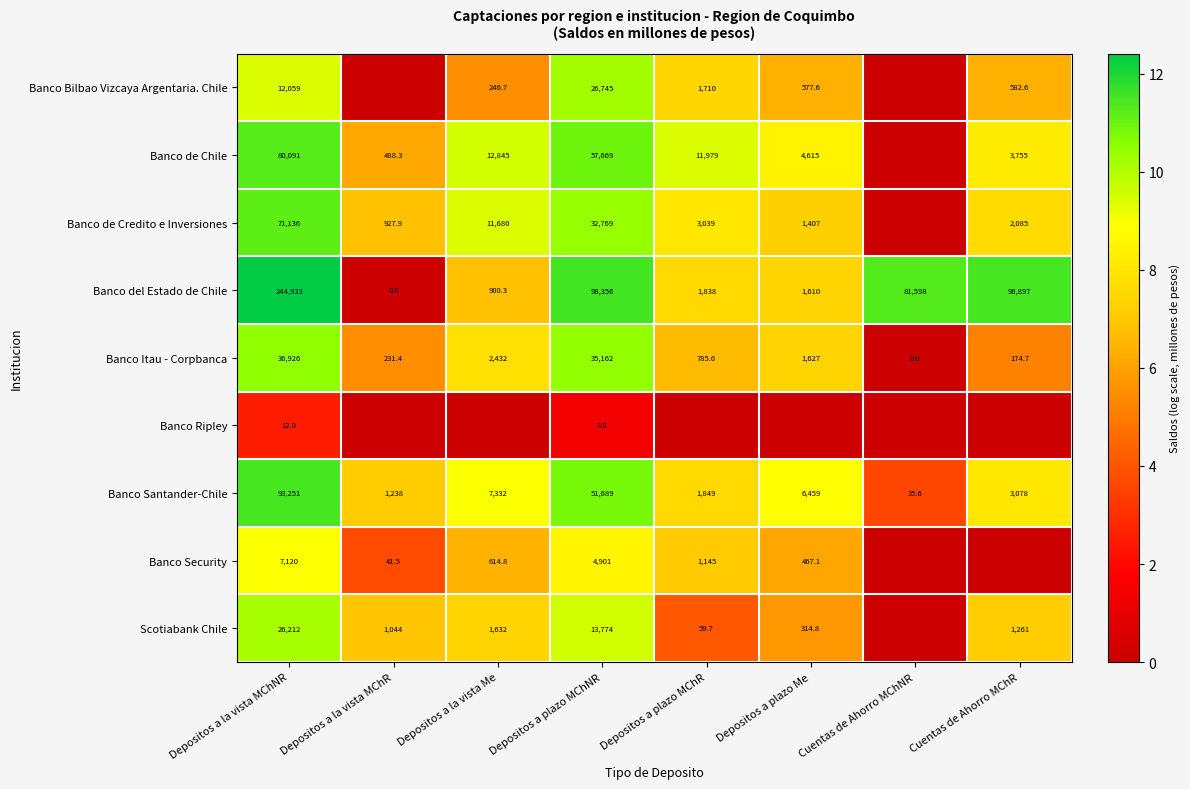

The Banco Itau - Corpbanca series shows 18119.8 at Cuentas de Ahorro MChNR. True or false?

False